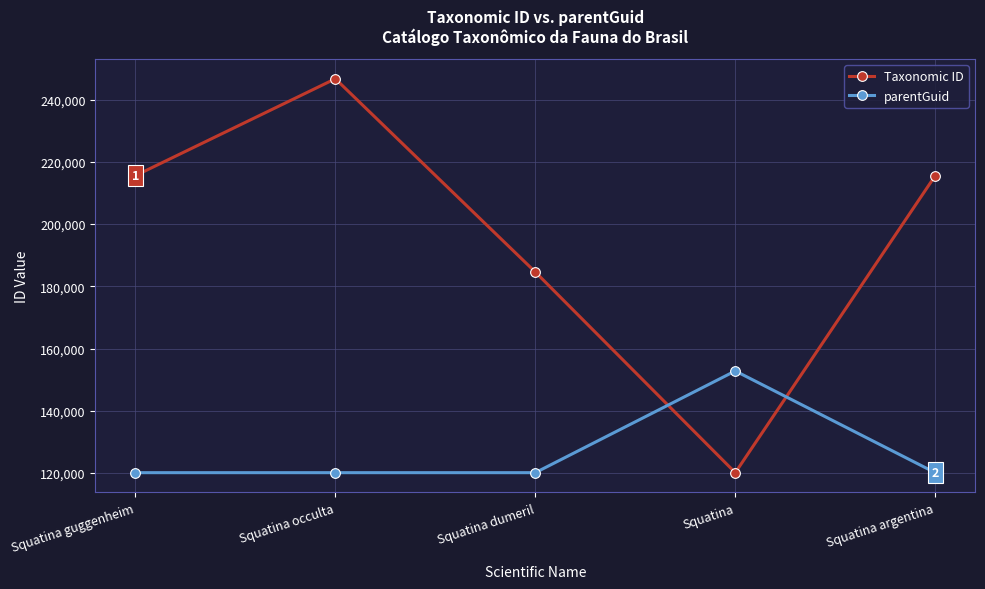

After their last crossing, which series has the higher values: parentGuid or Taxonomic ID?

Taxonomic ID